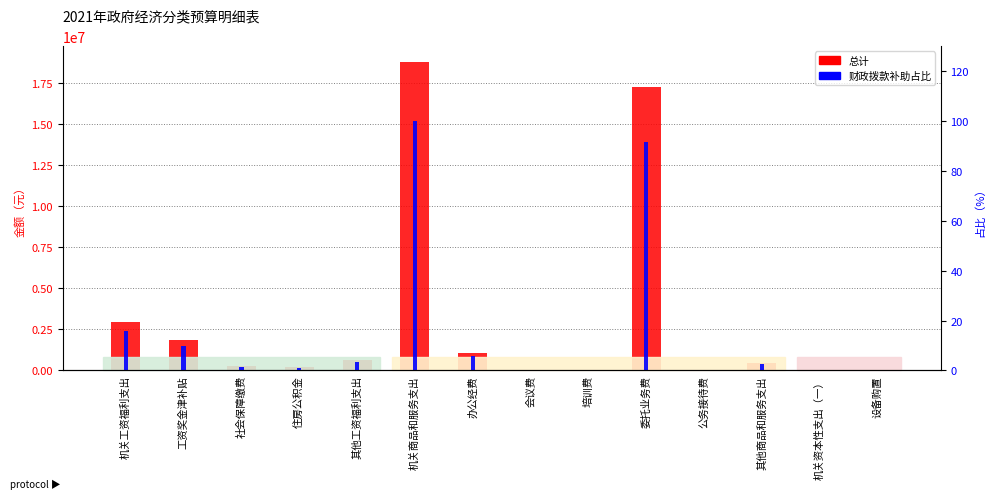

The 财政拨款补助占比 series shows 0.1 at 机关资本性支出（一）. True or false?

True